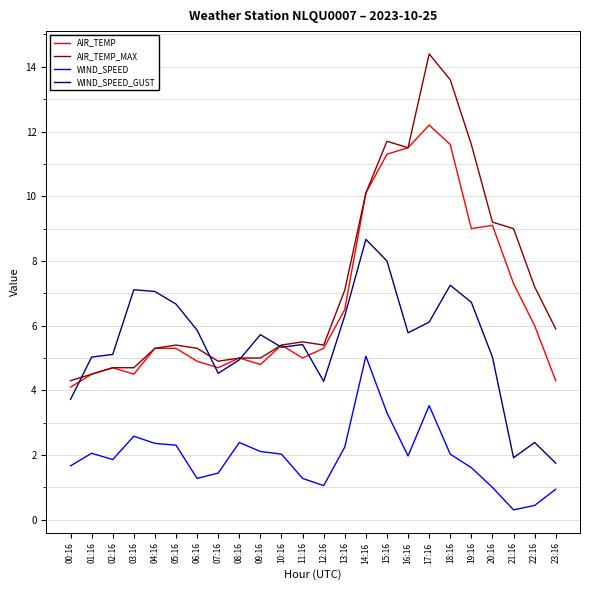

At which category does WIND_SPEED reach its first local valley?

02:16